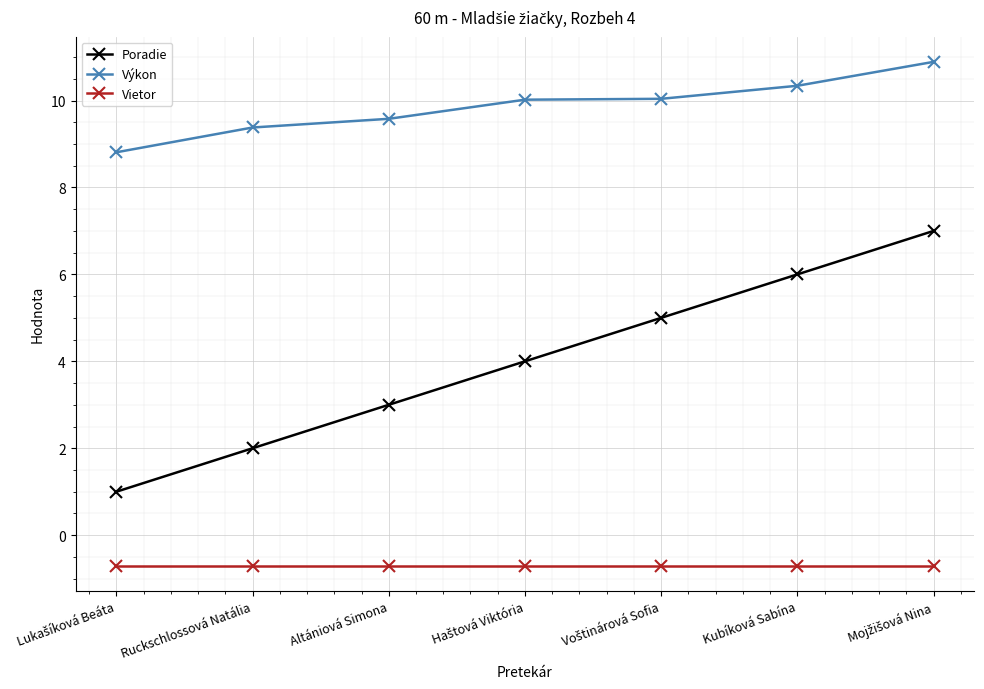

Which series has the widest spread of values?

Poradie